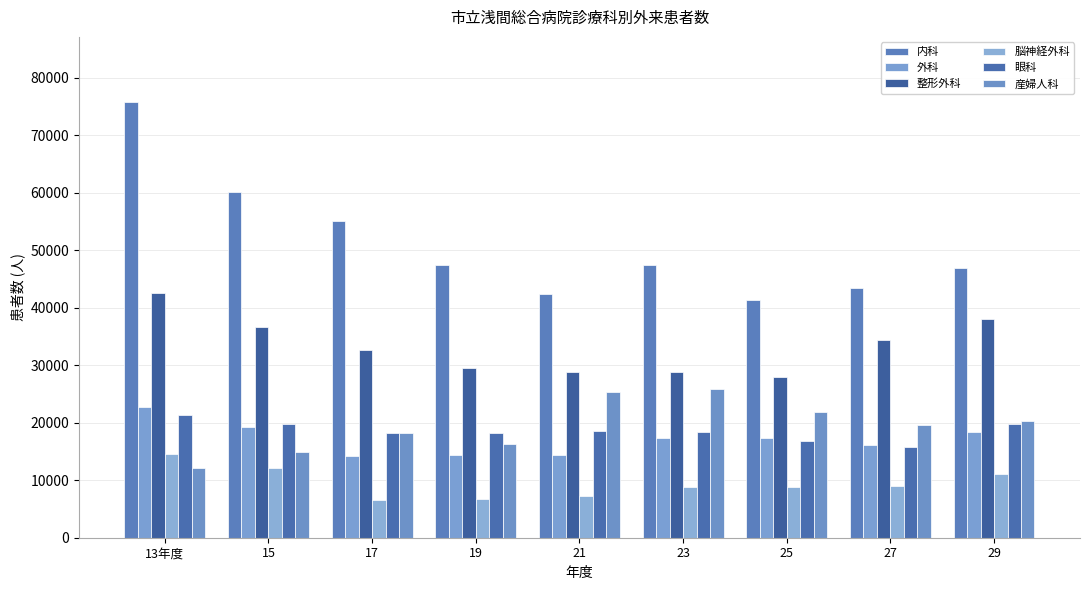

What is the spread (max minus min) of values at 19?

40680